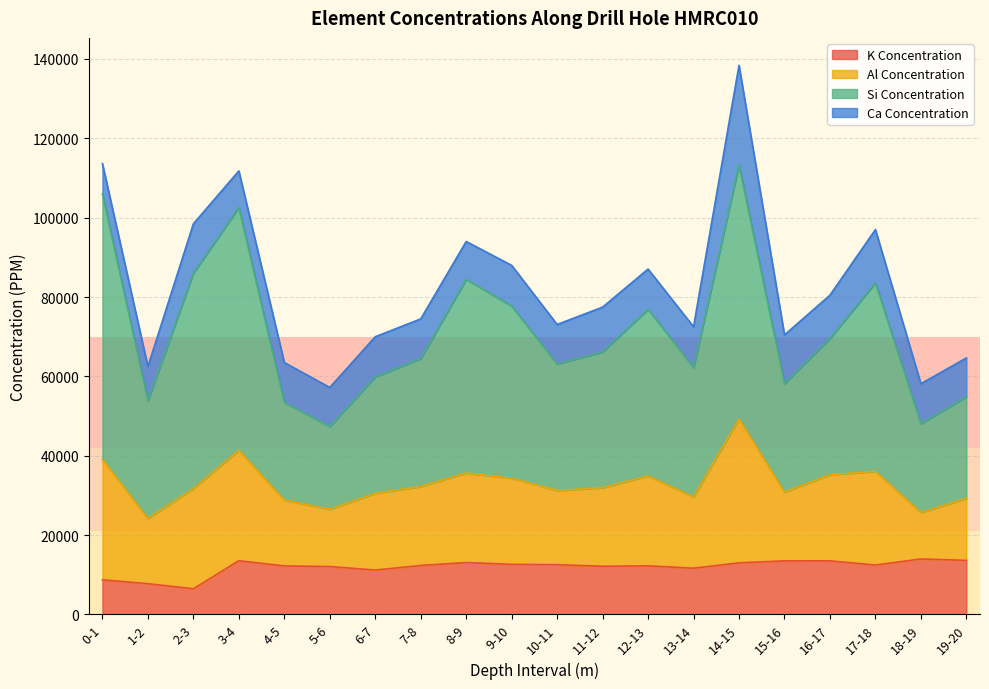

The value of K Concentration at 6-7 is 19119. True or false?

False